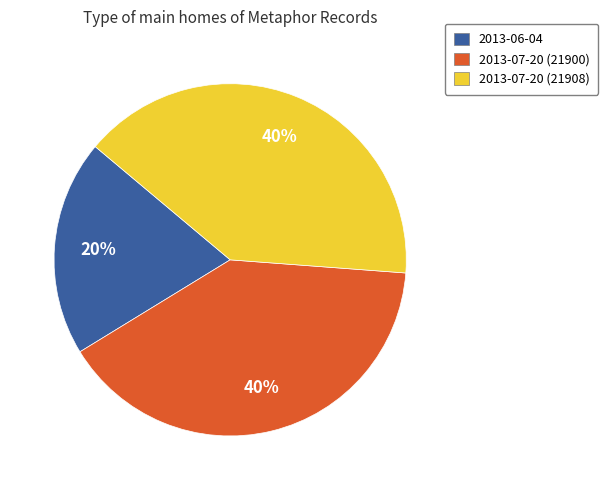

What is the smallest slice in the pie chart?

2013-06-04